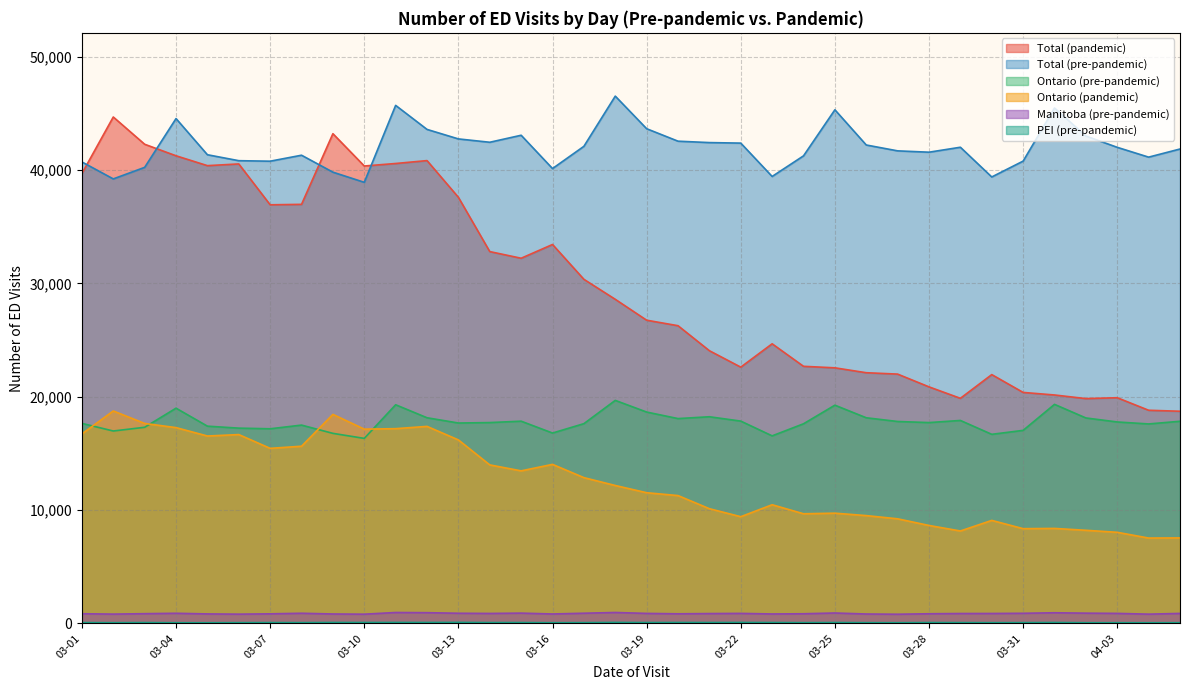

What is the sum of the Total (pre-pandemic) values at 03-09 and 03-25?

85144